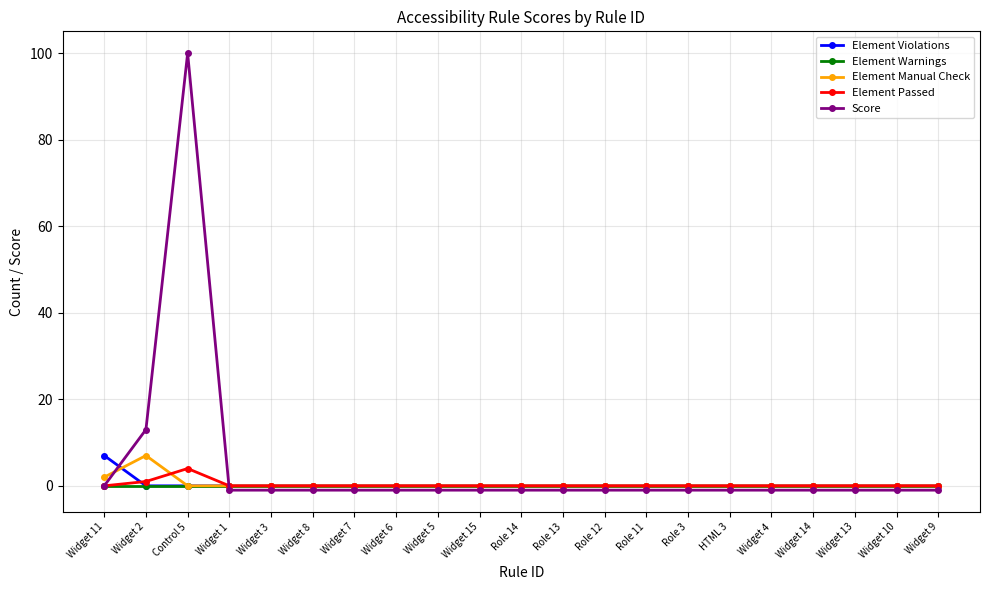

How many lines are shown in the chart?

5